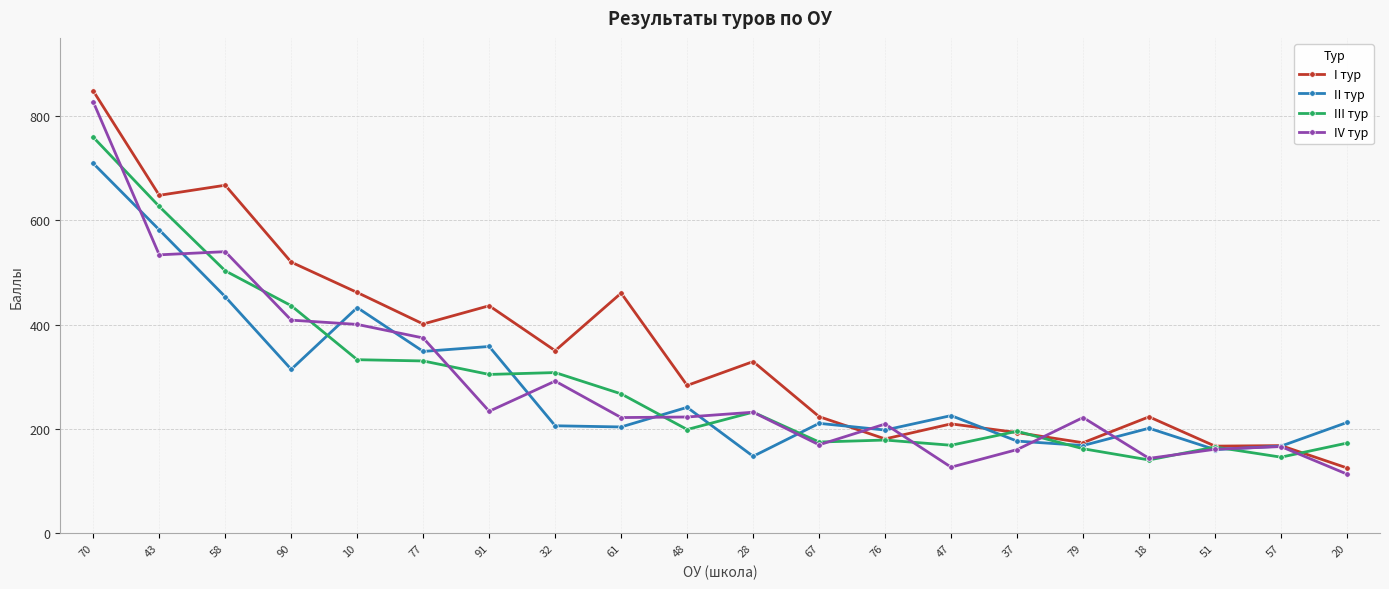

How many values in the II тур series exceed 212?

10